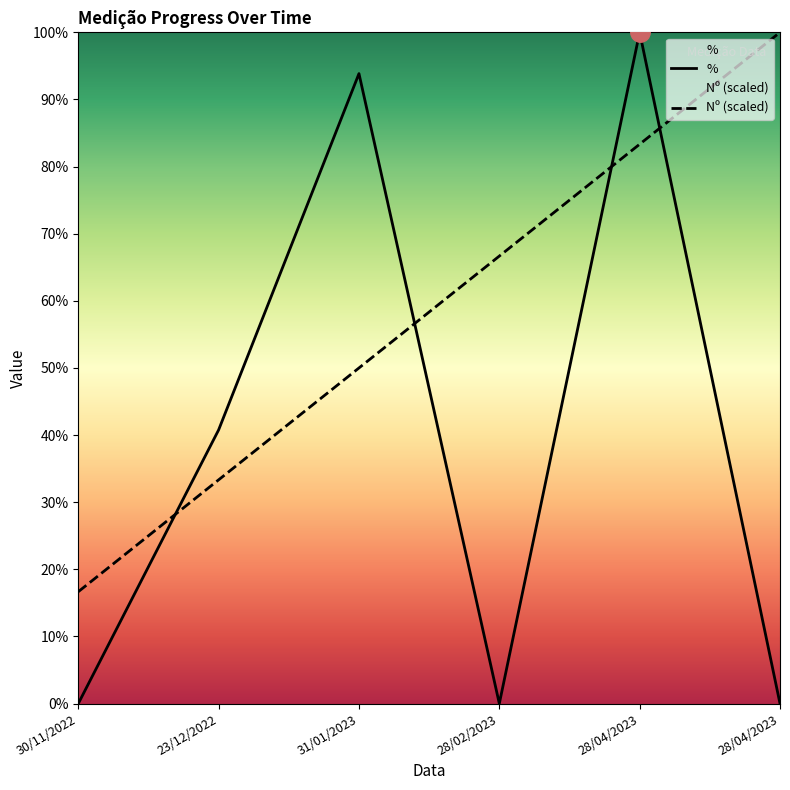

Reading right to left, extract all data points from this chart.

%: 28/04/2023=0.0	28/04/2023=100.0	28/02/2023=0.0	31/01/2023=93.8	23/12/2022=40.8	30/11/2022=0.0
Nº (scaled): 28/04/2023=100.0	28/04/2023=83.3	28/02/2023=66.7	31/01/2023=50.0	23/12/2022=33.3	30/11/2022=16.7